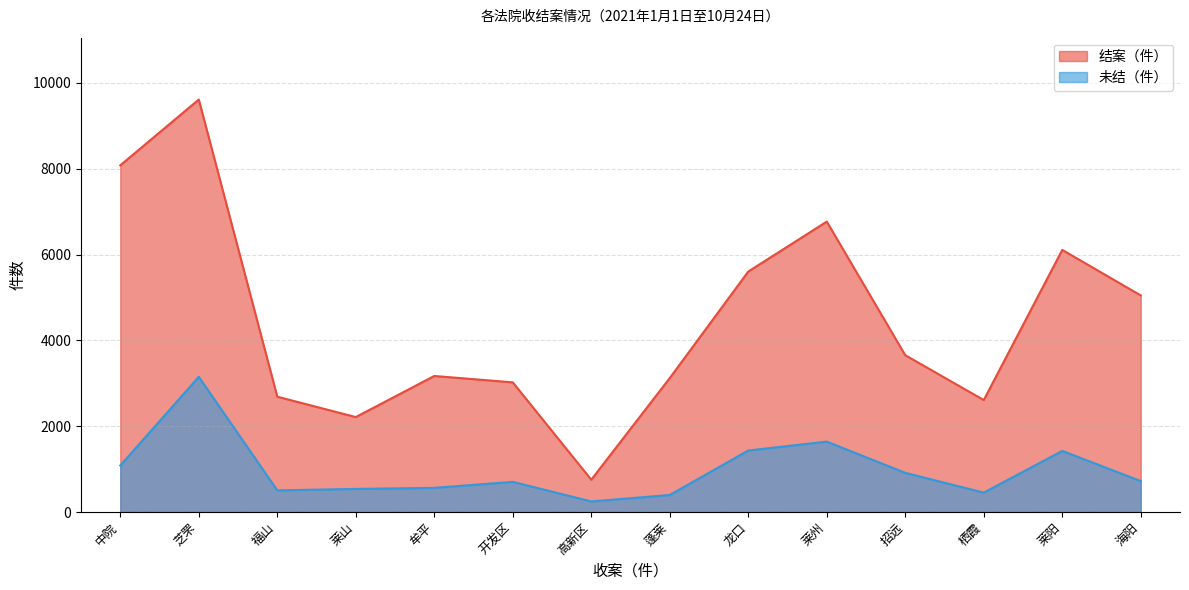

Which series has the largest total across all categories?

结案（件）